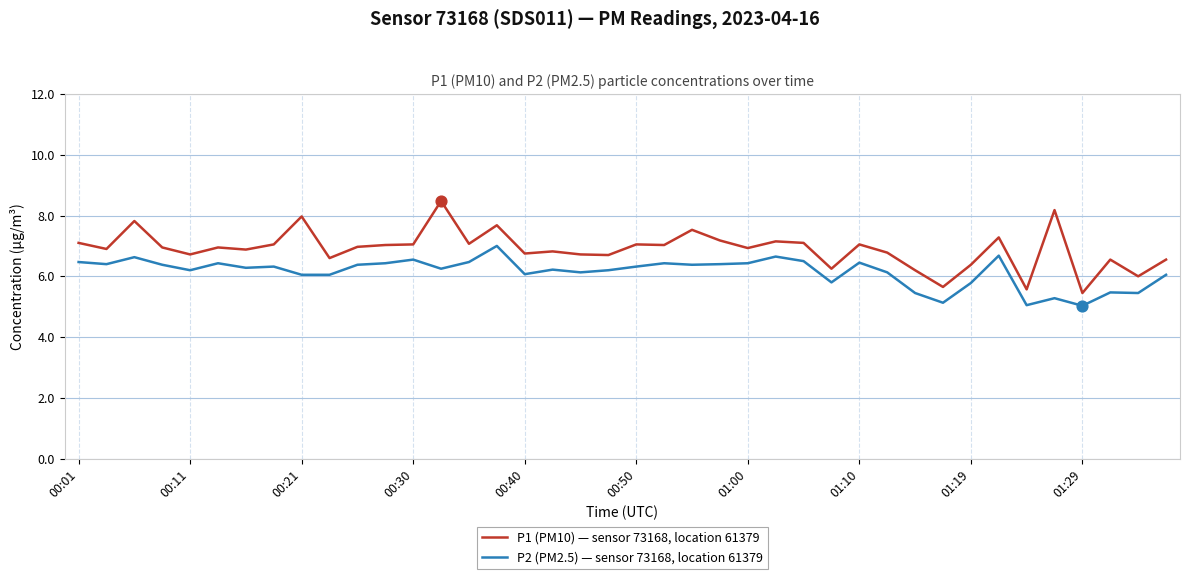

What are all the series names shown in the legend?

P1 (PM10) — sensor 73168, location 61379, P2 (PM2.5) — sensor 73168, location 61379